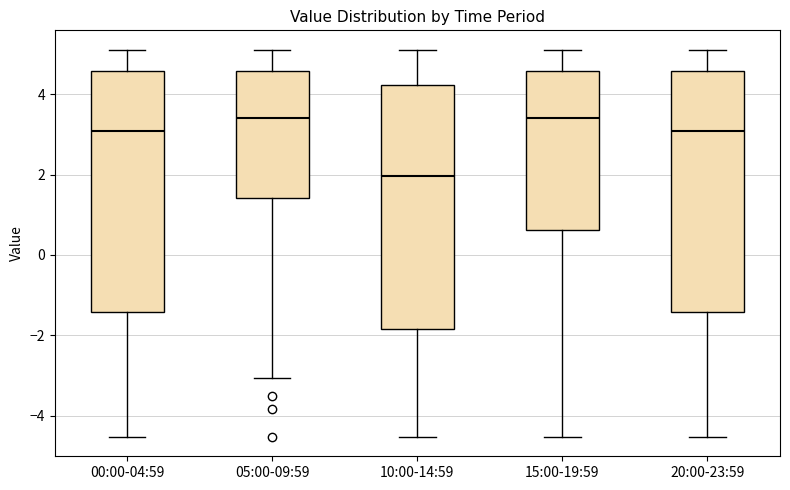

Where is the upper edge of the box for 10:00-14:59 on the y-axis? The values are not printed on the chart, so give them approximately, as read against the axis.

4.2